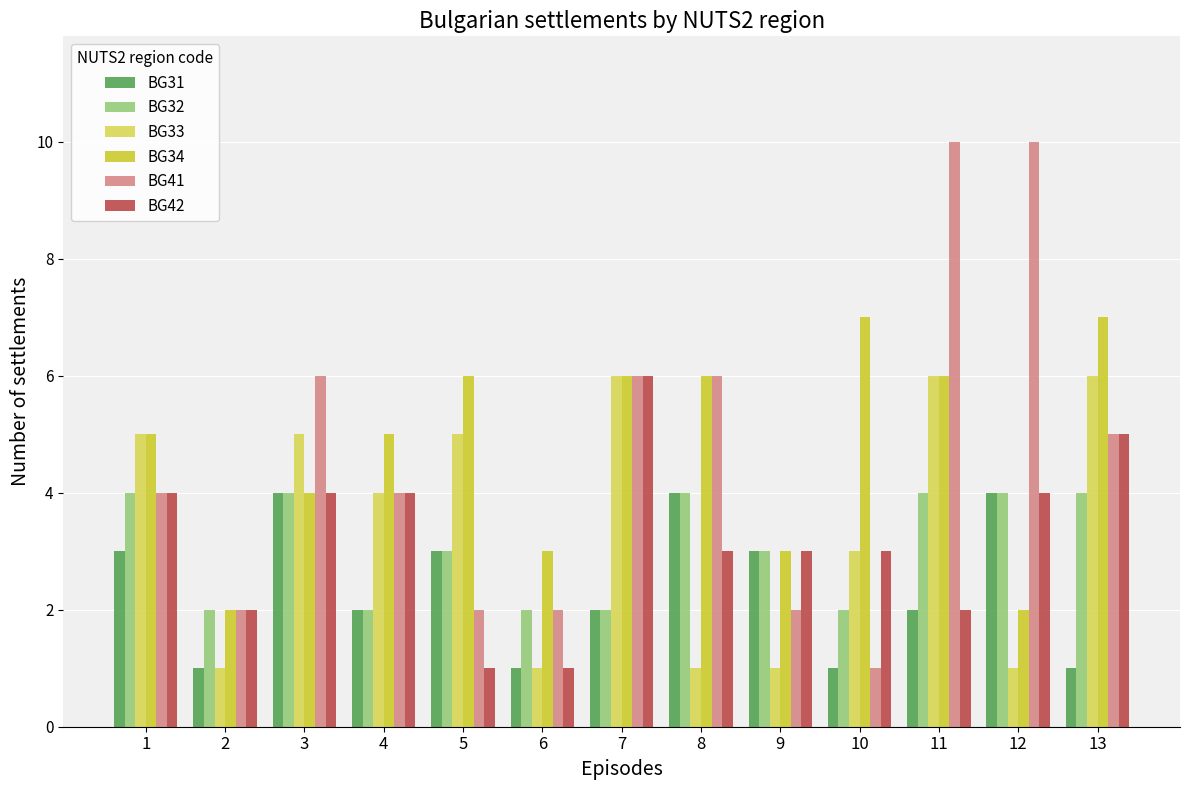

How many bars are there in each group?

6